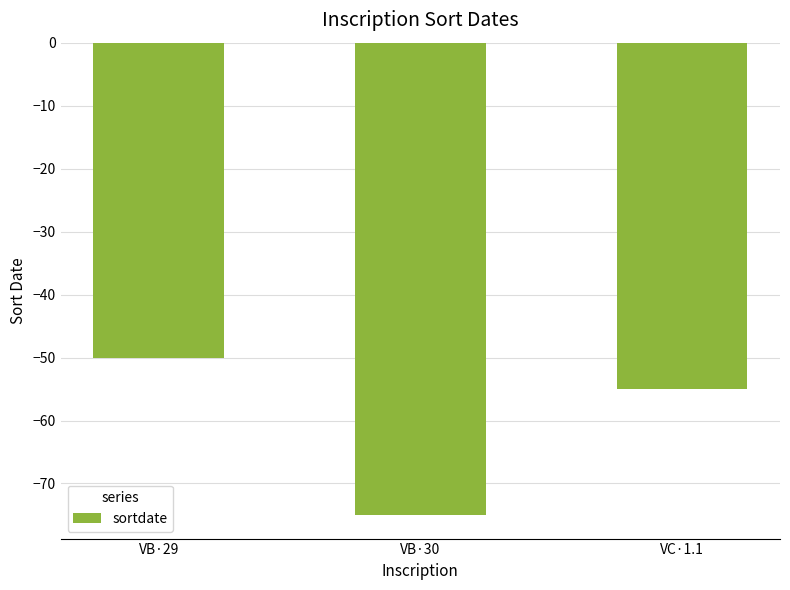

Count the number of data series in this chart.

1